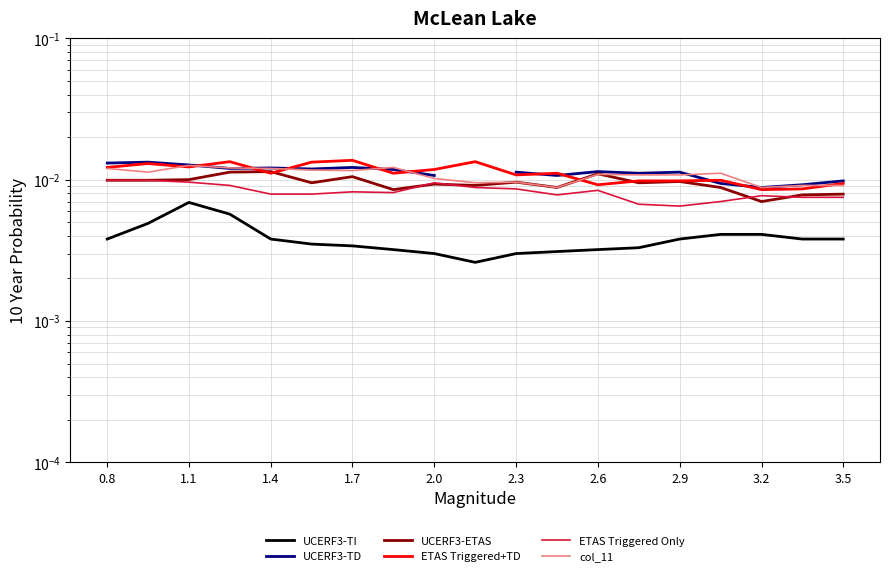

How many data points does each series have?

19